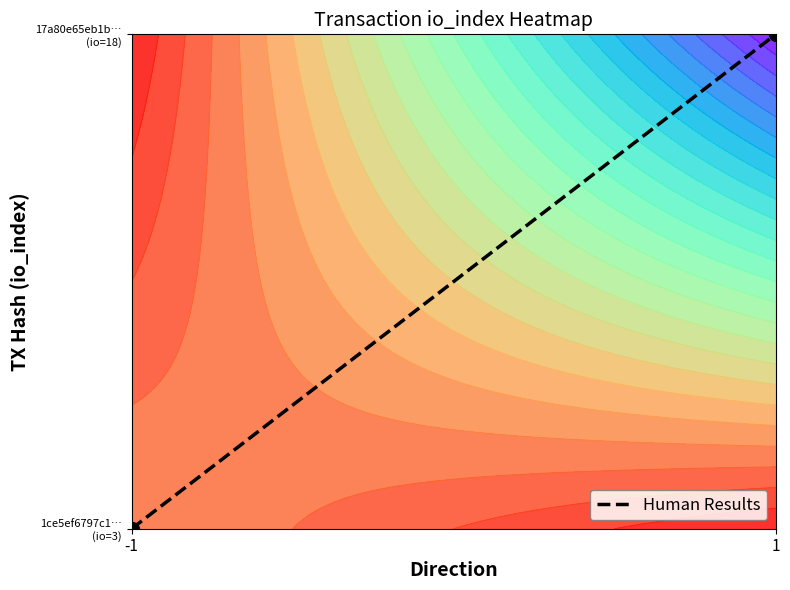

At which category does the chart reach its peak across all series?

1